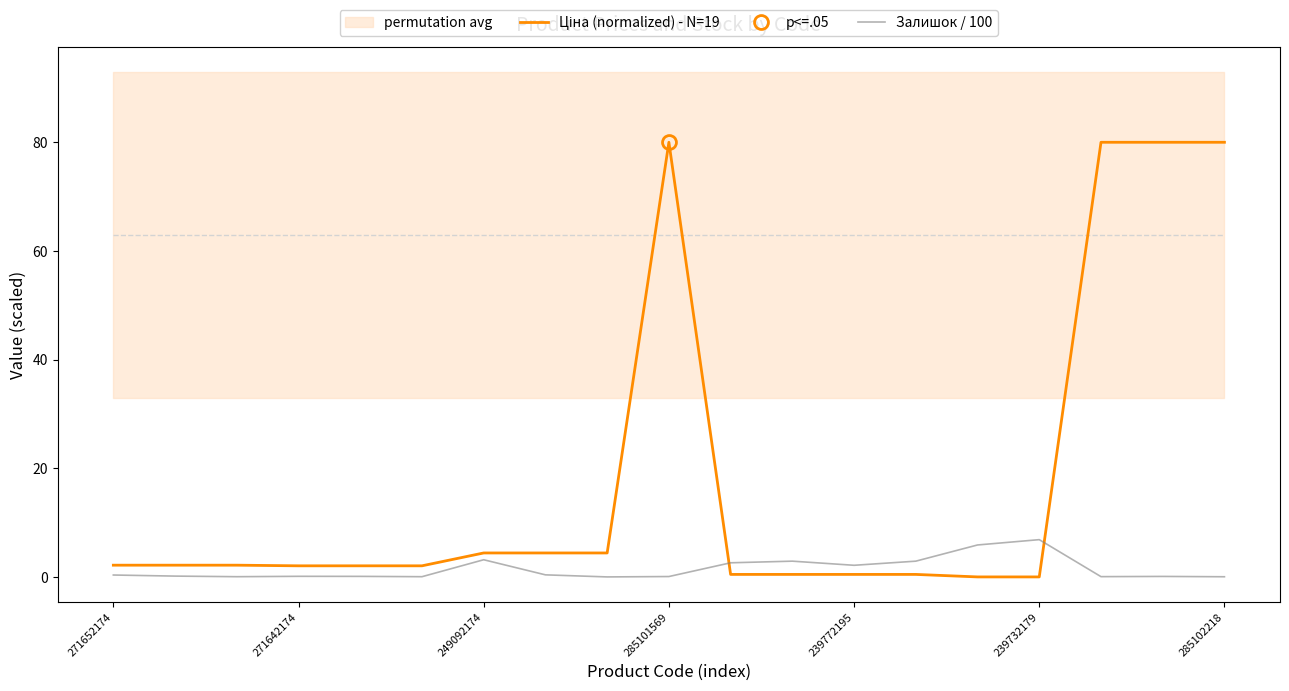

Which has a higher value, 239732179 or 8?

8